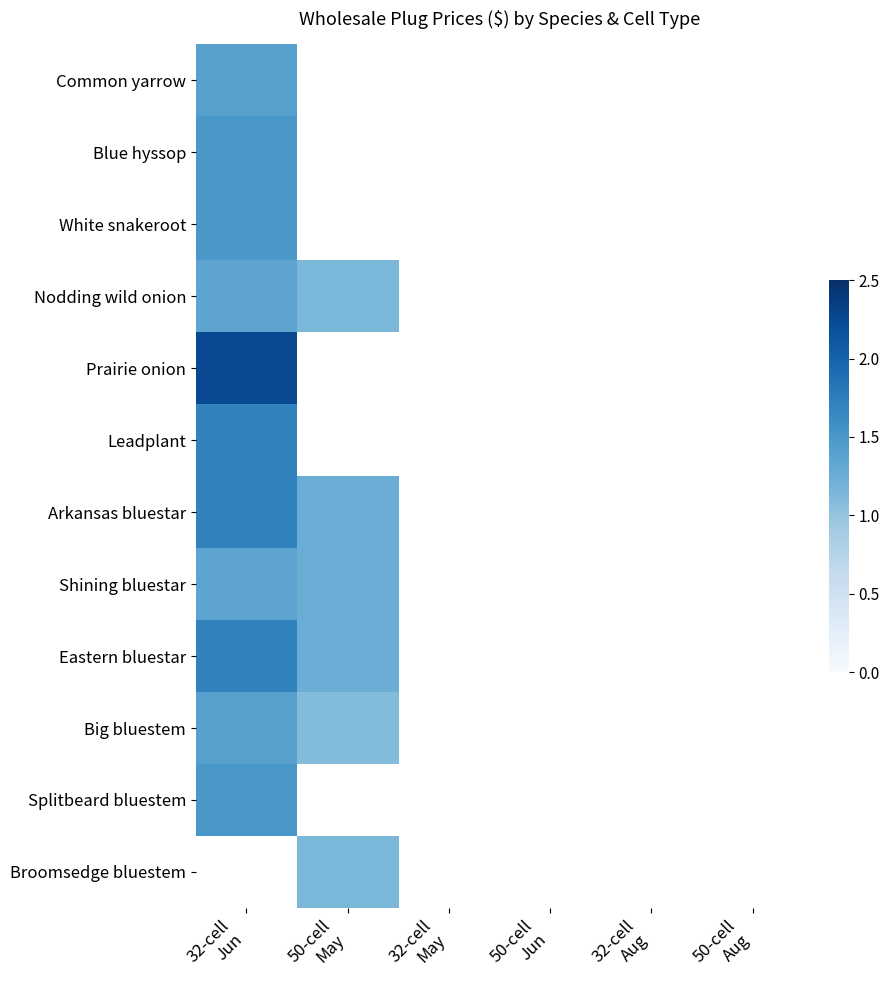

At how many categories does at least one series exceed 1?

2